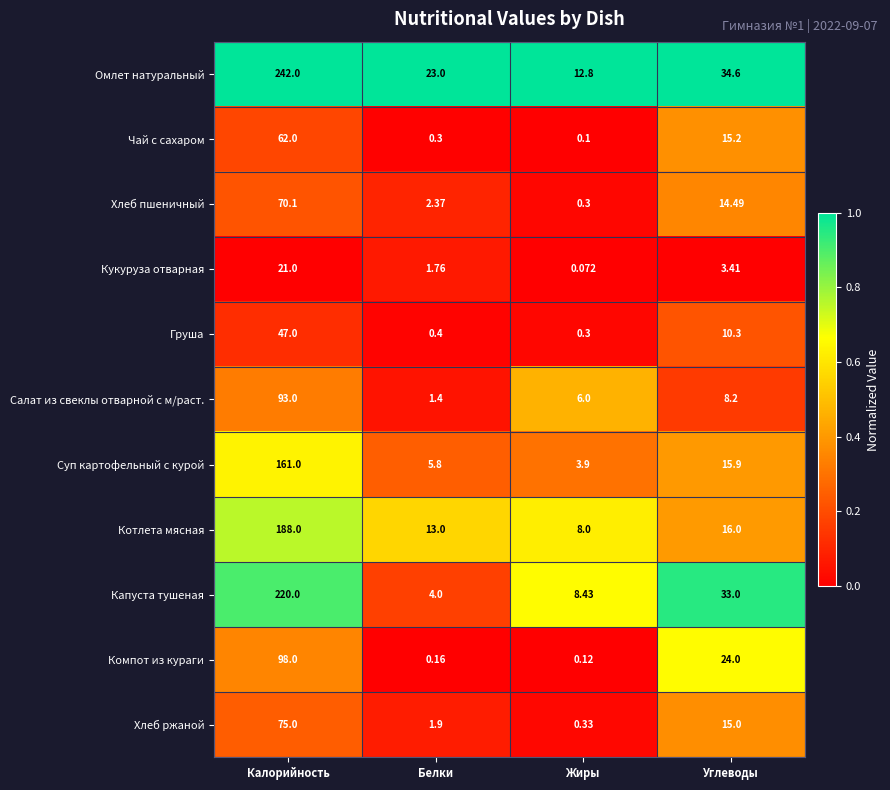

At which category is the sum across all series the highest?

Калорийность